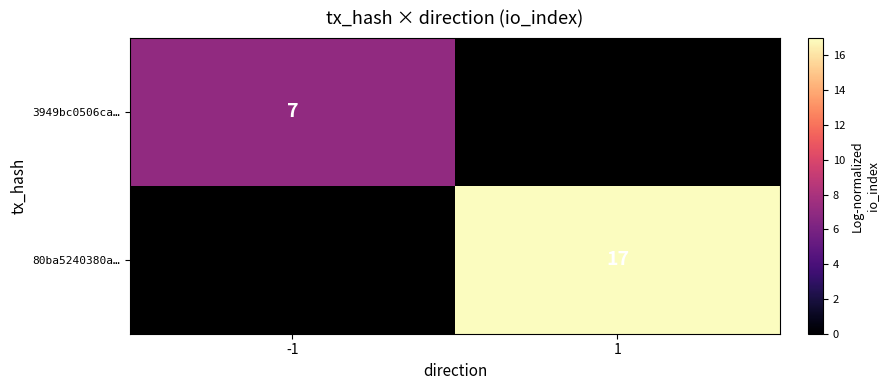

The 3949bc0506ca… series shows 10 at -1. True or false?

False